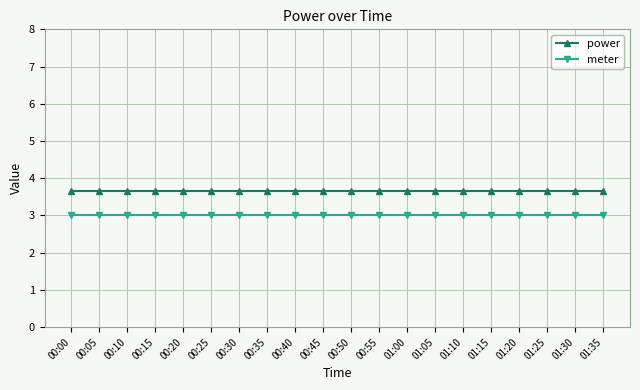

Read the power value at 00:25.

3.7